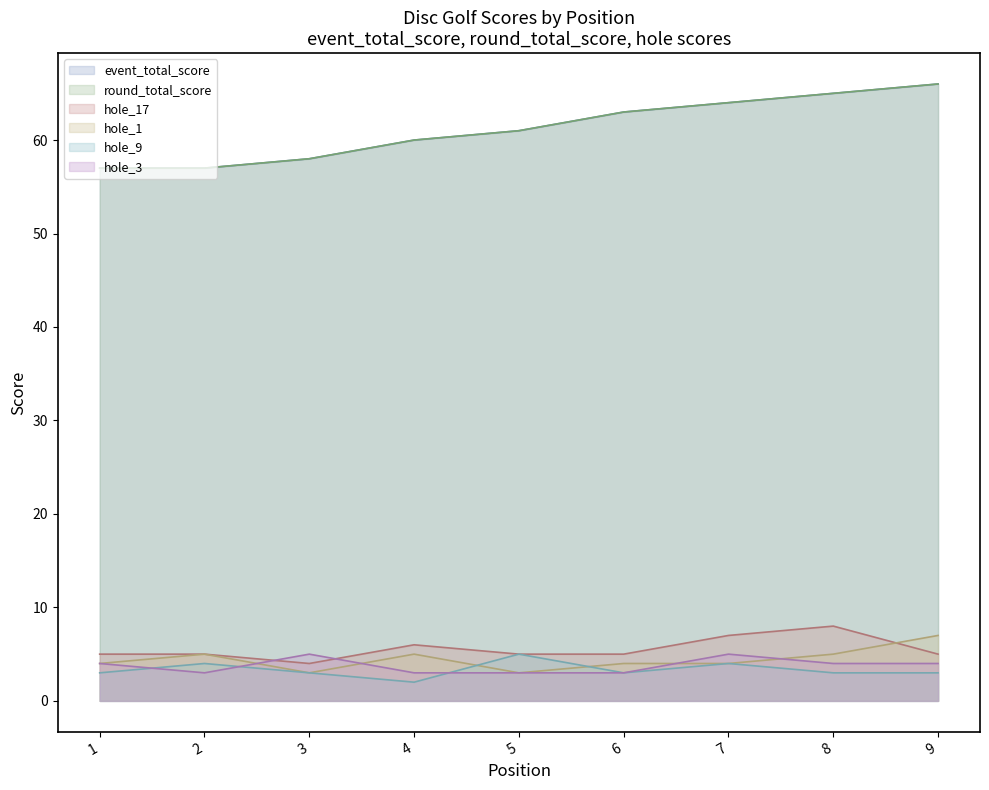

At which category is the sum across all series the highest?

9